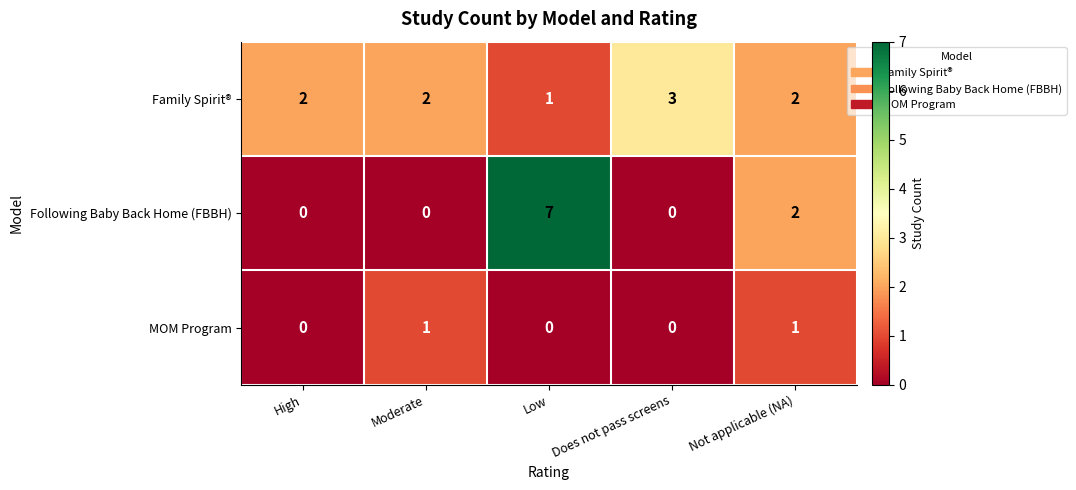

At which category is the sum across all series the highest?

Low